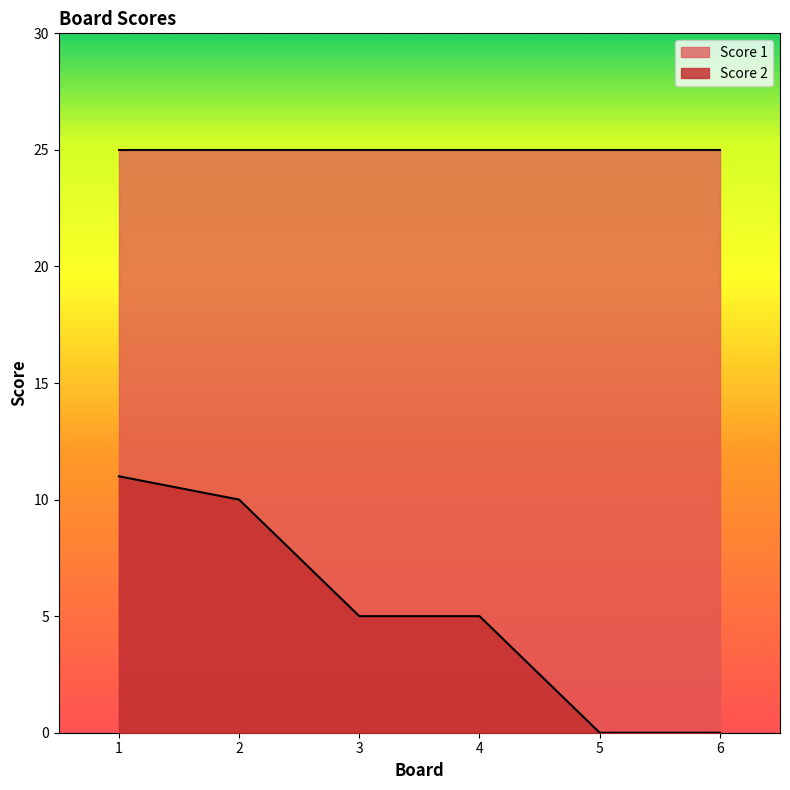

True or false: there are more than 2 points higher than both neighbors.

False